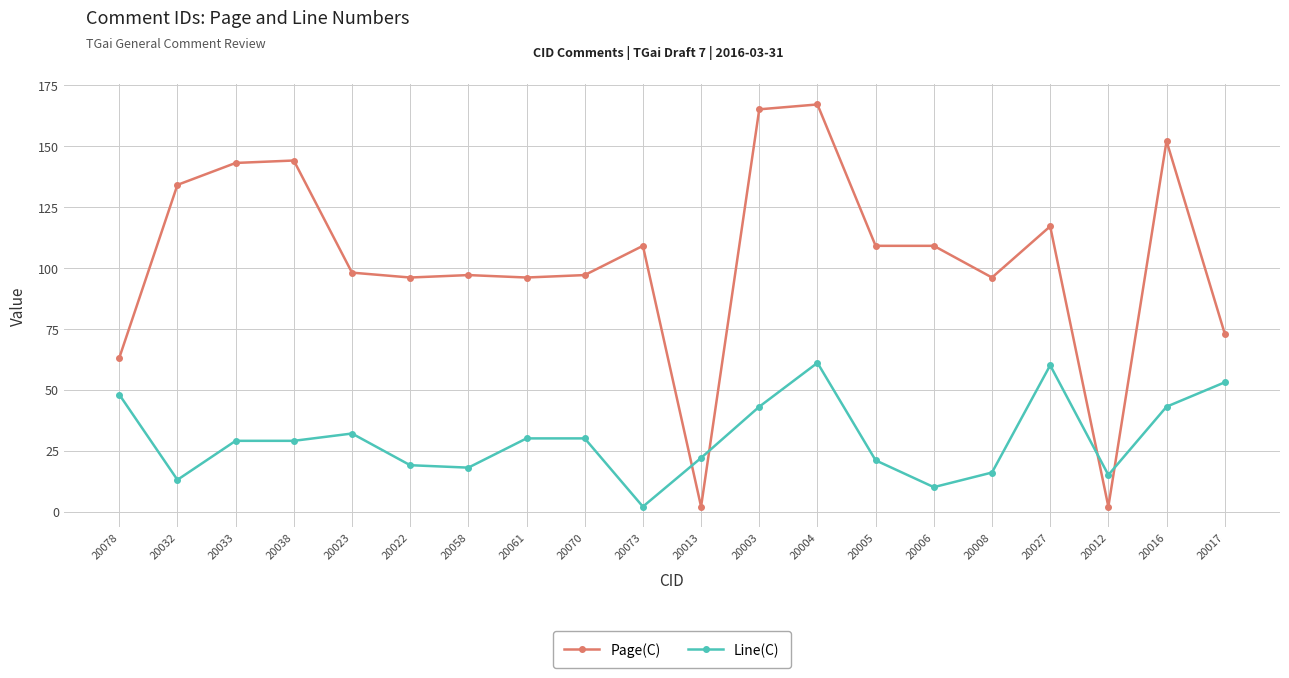

True or false: Line(C) has a value of 30 at 20005.

False